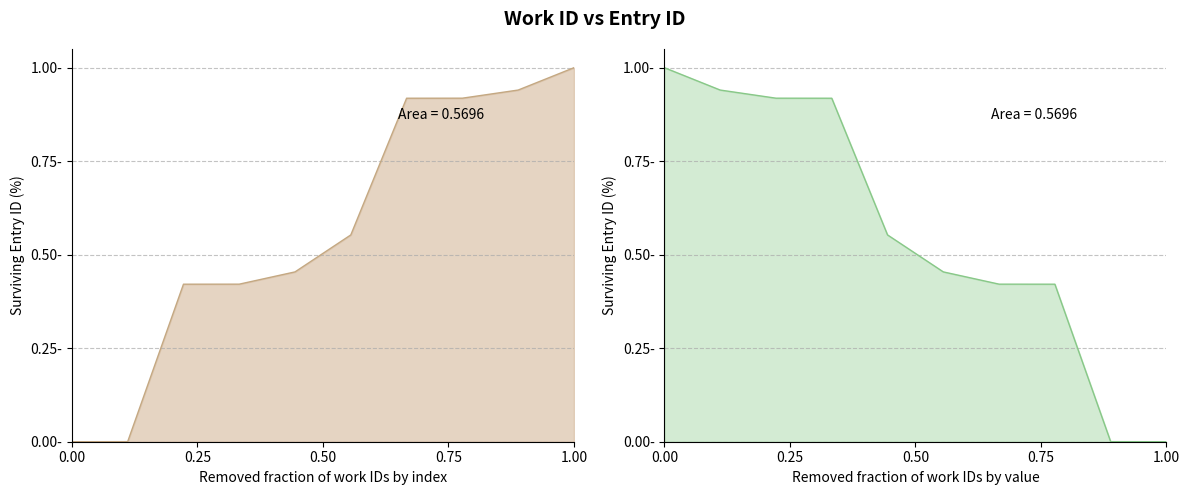

Reading right to left, extract all data points from this chart.

1.0	0.9	0.9	0.9	0.6	0.5	0.4	0.4	0.0	0.0